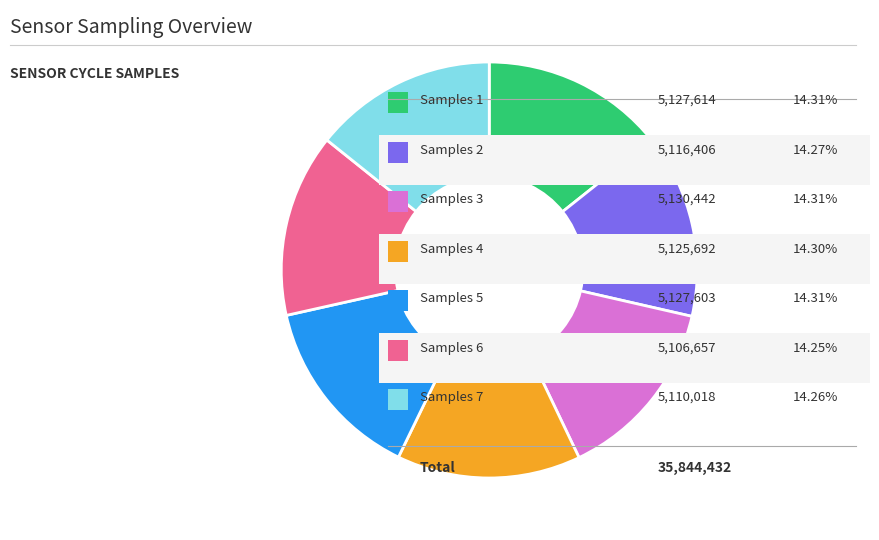

Is there any slice that represents more than half of the pie?

No